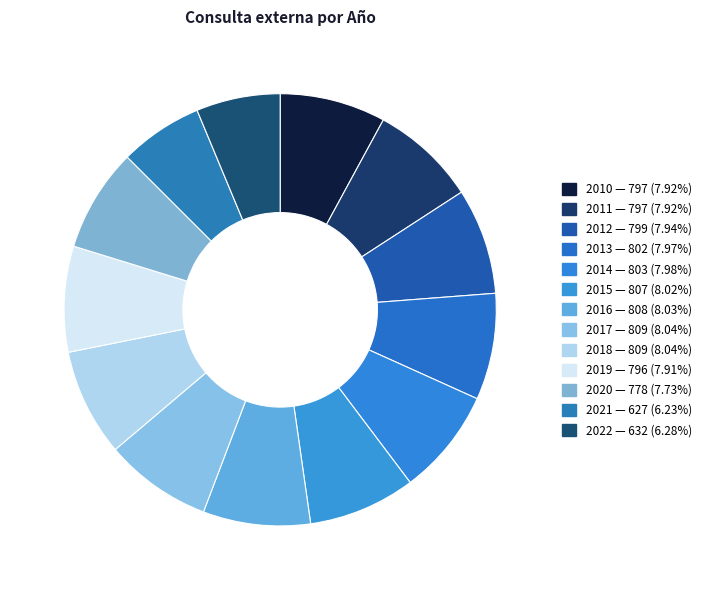

True or false: 2021 accounts for 6% of the total.

True